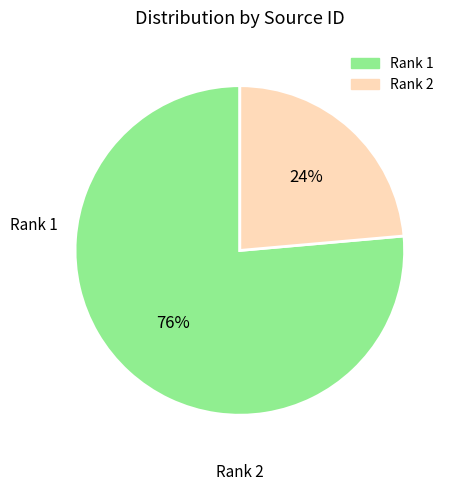

The Rank 2 slice represents 16% of the pie. True or false?

False